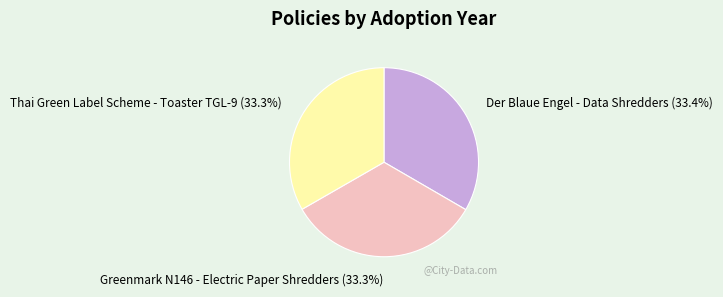

How many segments does this pie chart have?

3